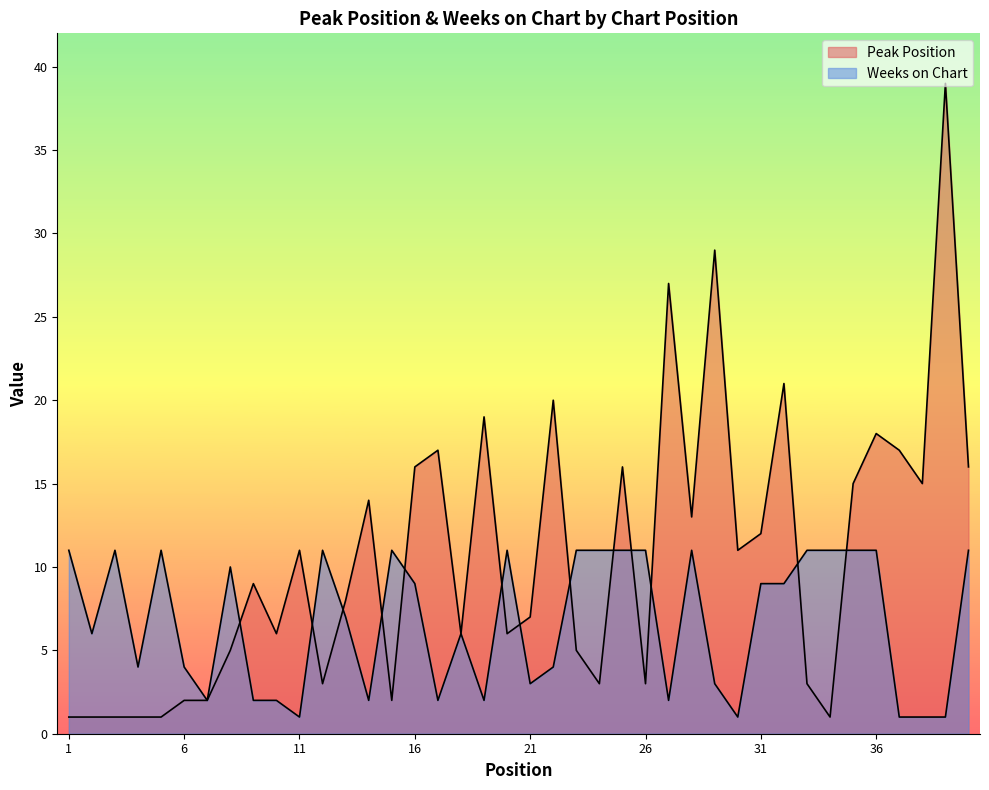

What are all the series names shown in the legend?

Peak Position, Weeks on Chart